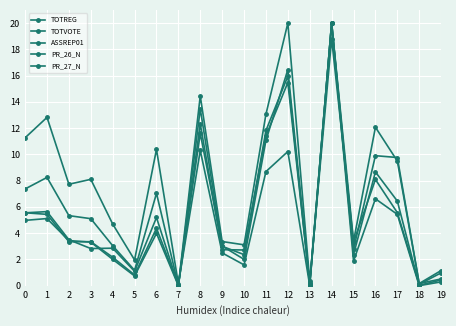

At 13, list the series in order from largest to smallest.

TOTREG, PR_27_N, PR_26_N, TOTVOTE, ASSREP01